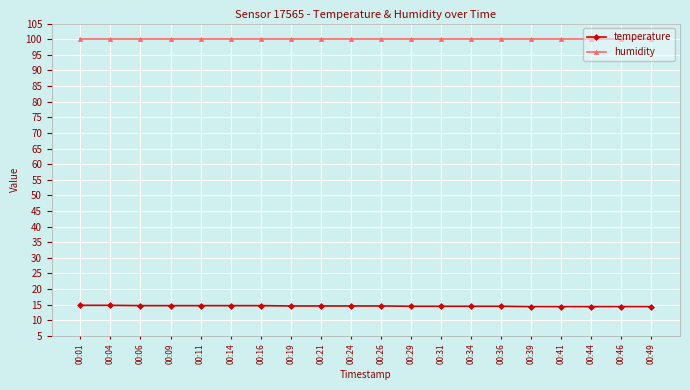

Which series has the largest total across all categories?

humidity